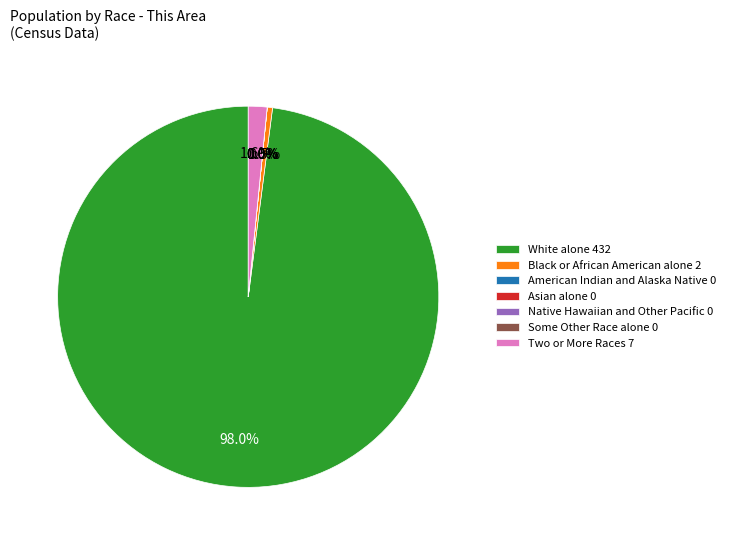

How many segments does this pie chart have?

7